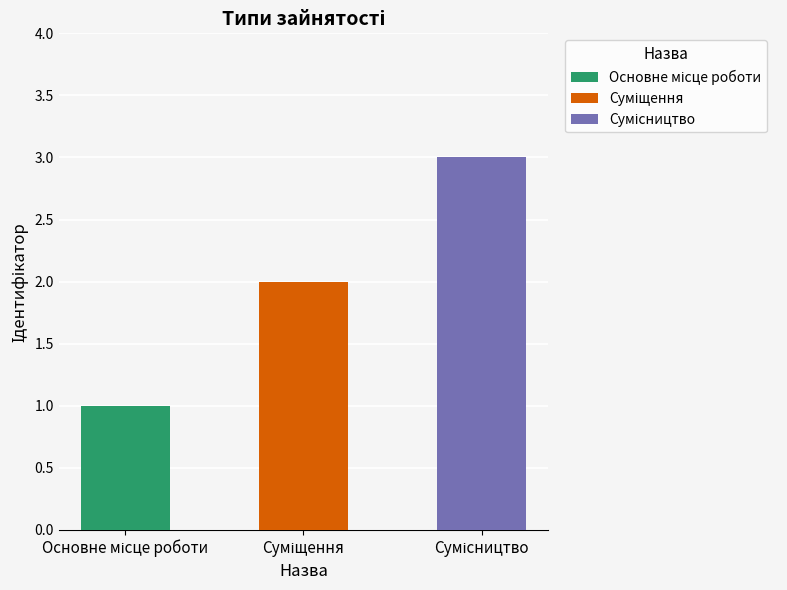

What is the sum of the values at Сумісництво and Основне місце роботи?

4